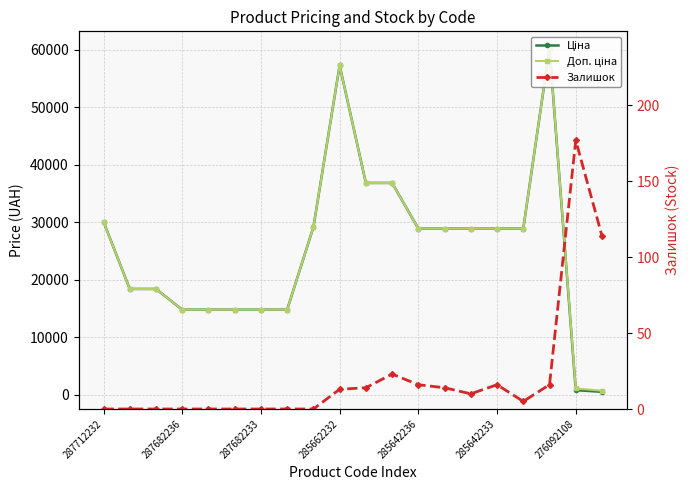

True or false: Залишок has more than 0 interior local peaks.

True